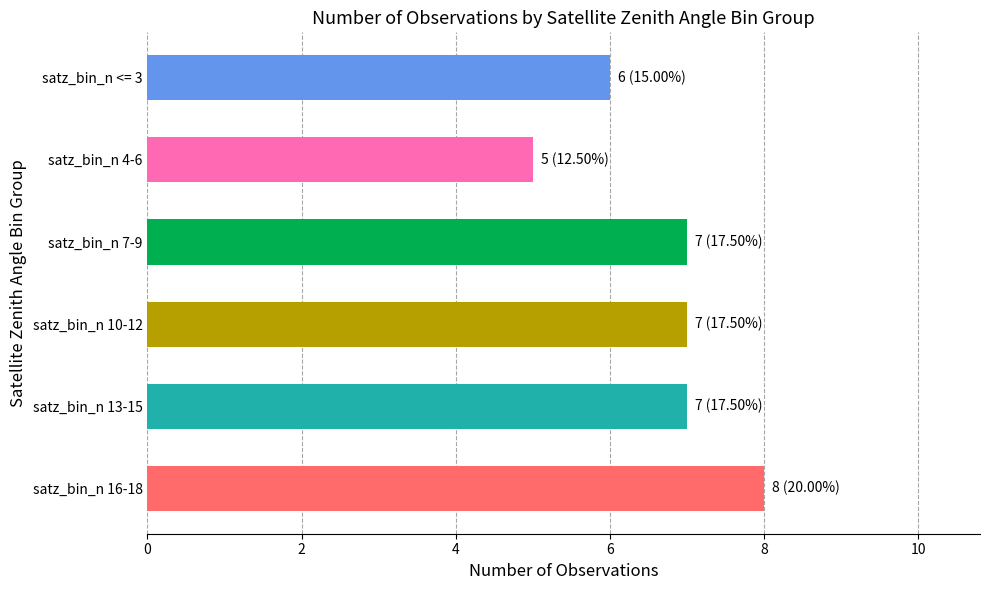

What is the average value?

7